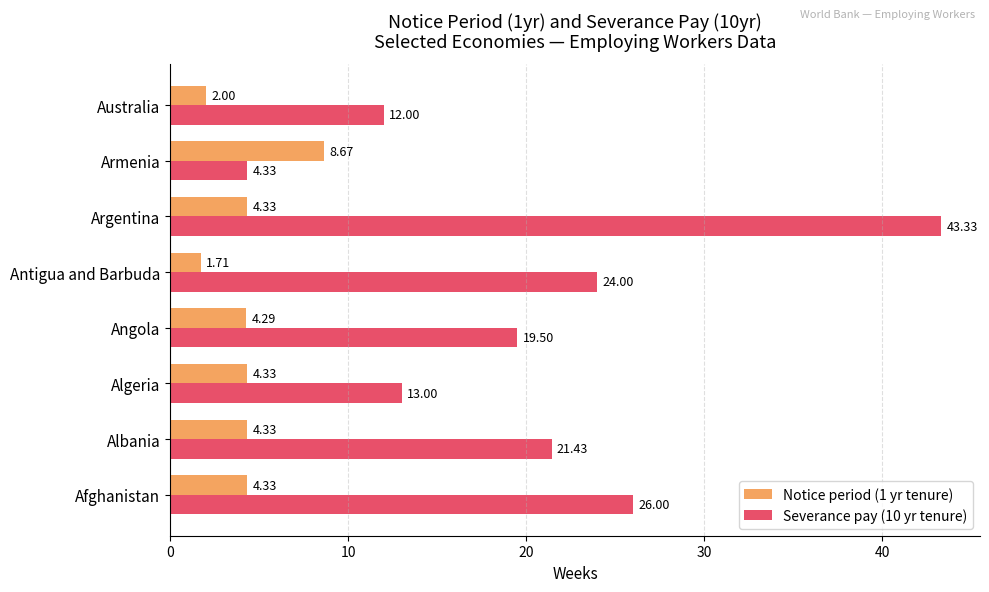

Which label corresponds to the largest value in the chart?

Argentina